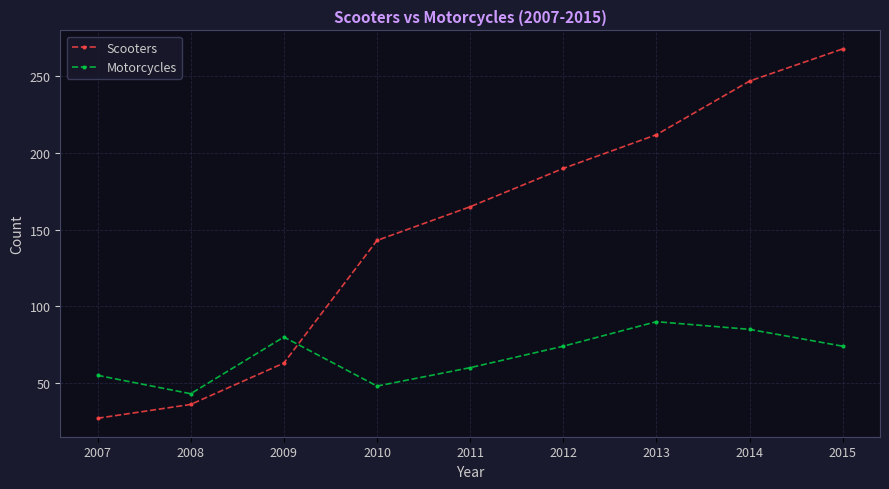

Rank the series by their average value, from highest to lowest.

Scooters, Motorcycles